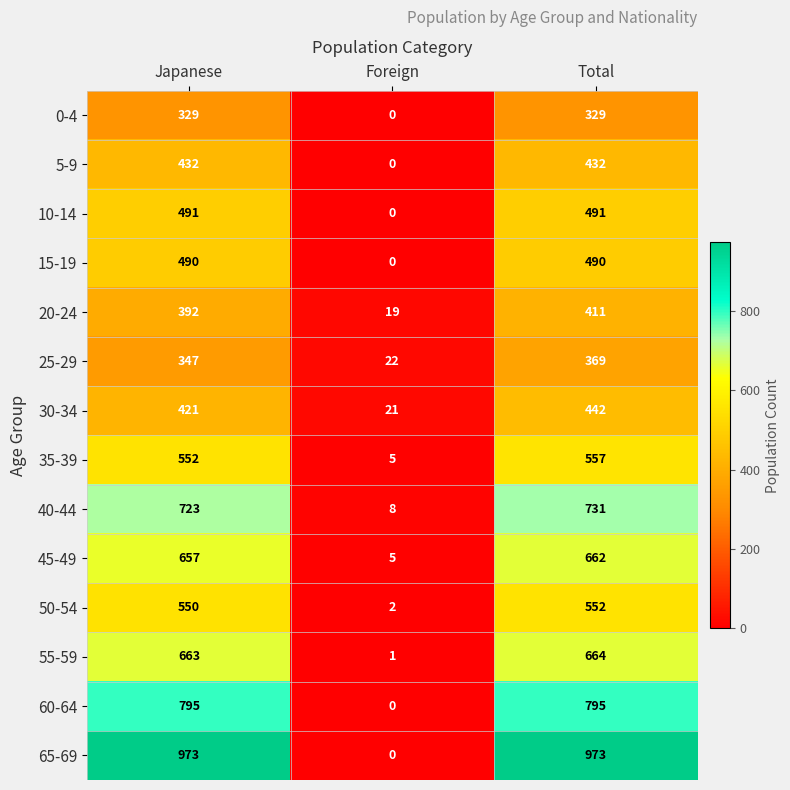

At which category is the sum across all series the highest?

Total